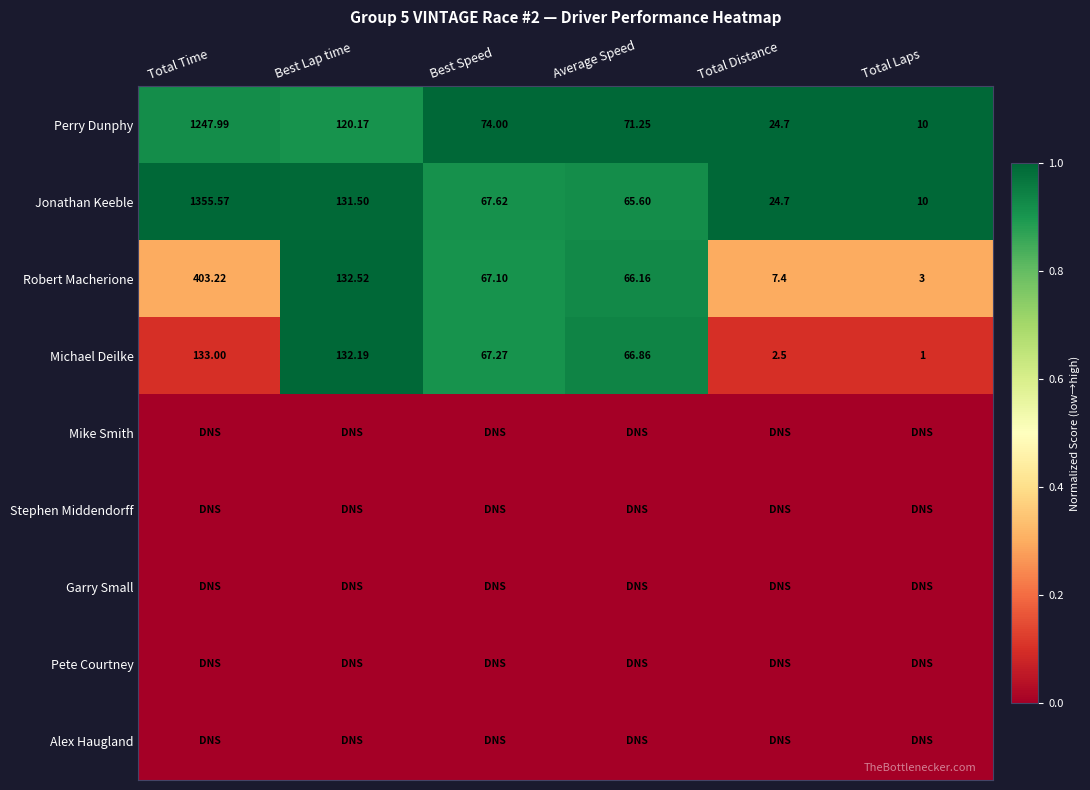

What is the maximum value shown in the chart?

1.0